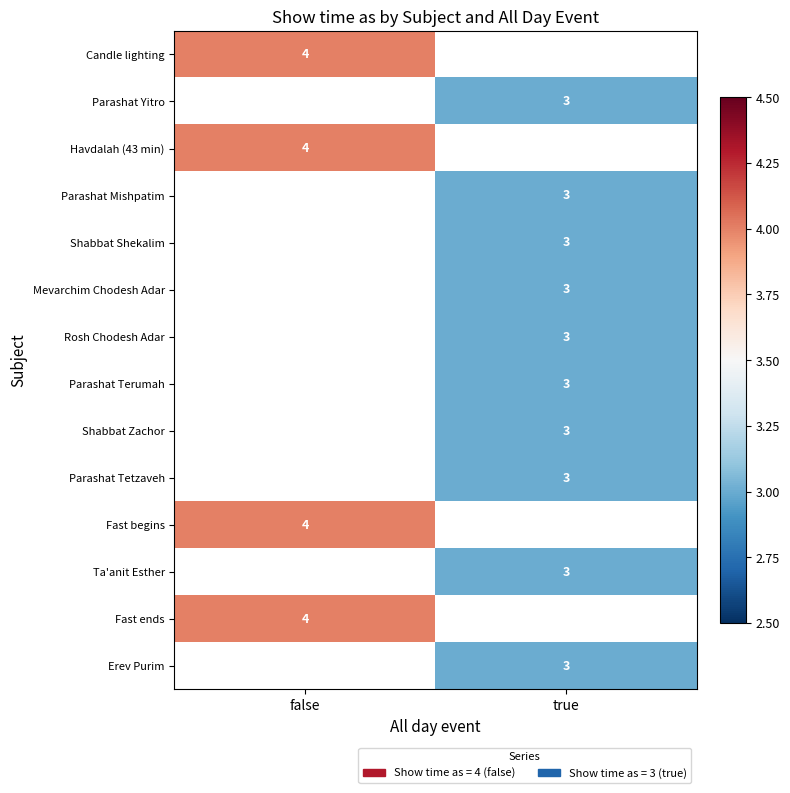

At how many categories does at least one series exceed 3?

1